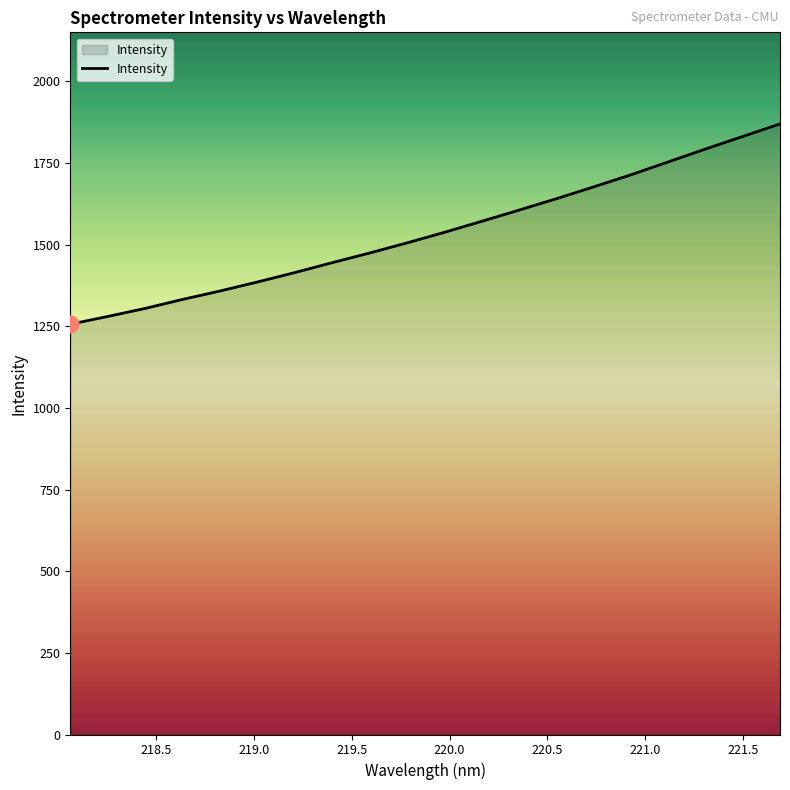

What is the greatest value displayed?

1869.2